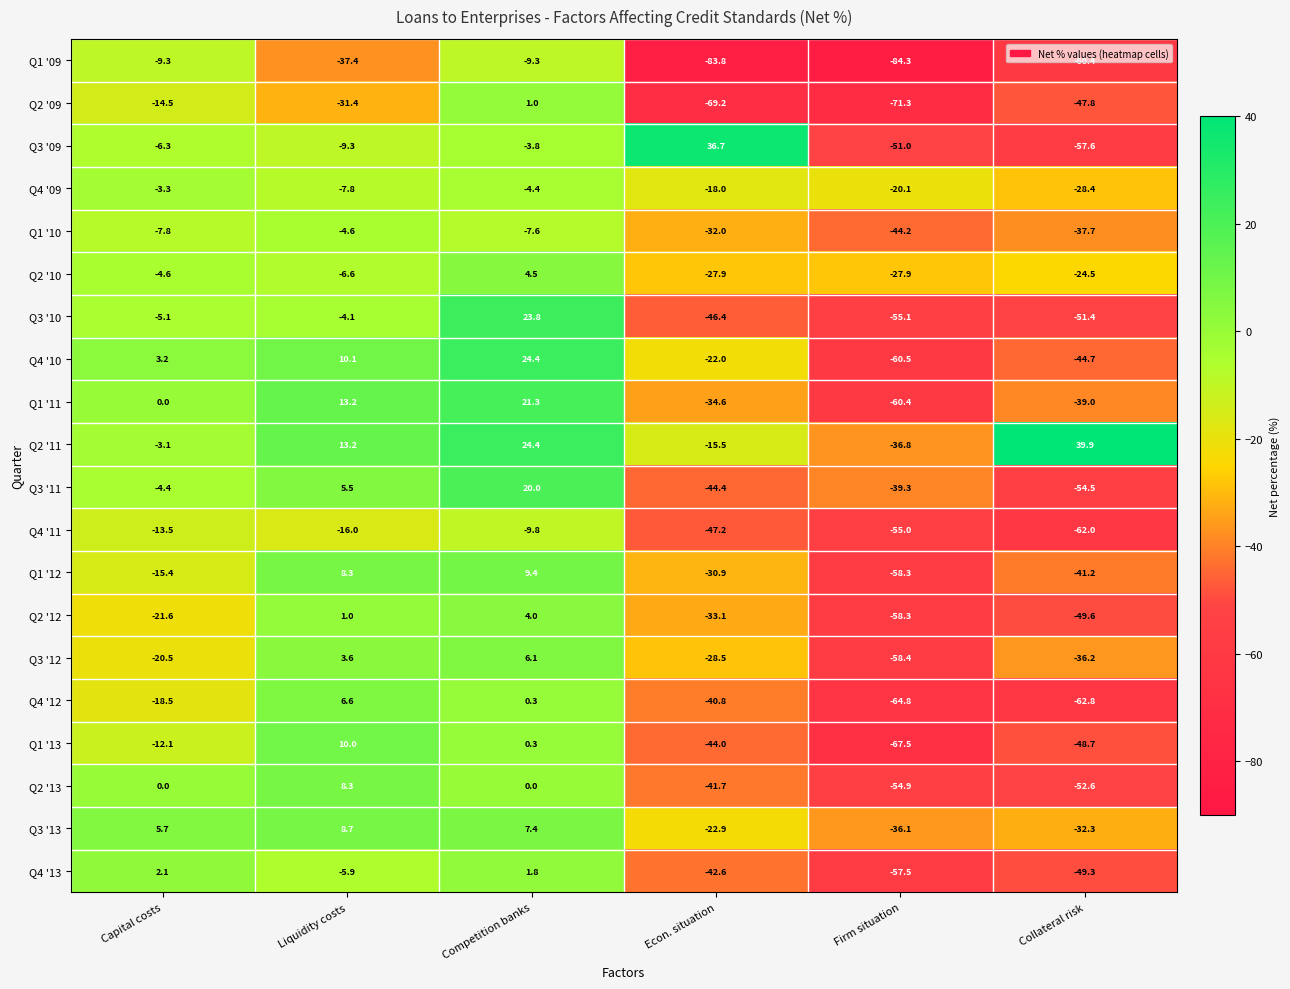

Which series has the widest spread of values?

Q3 '09